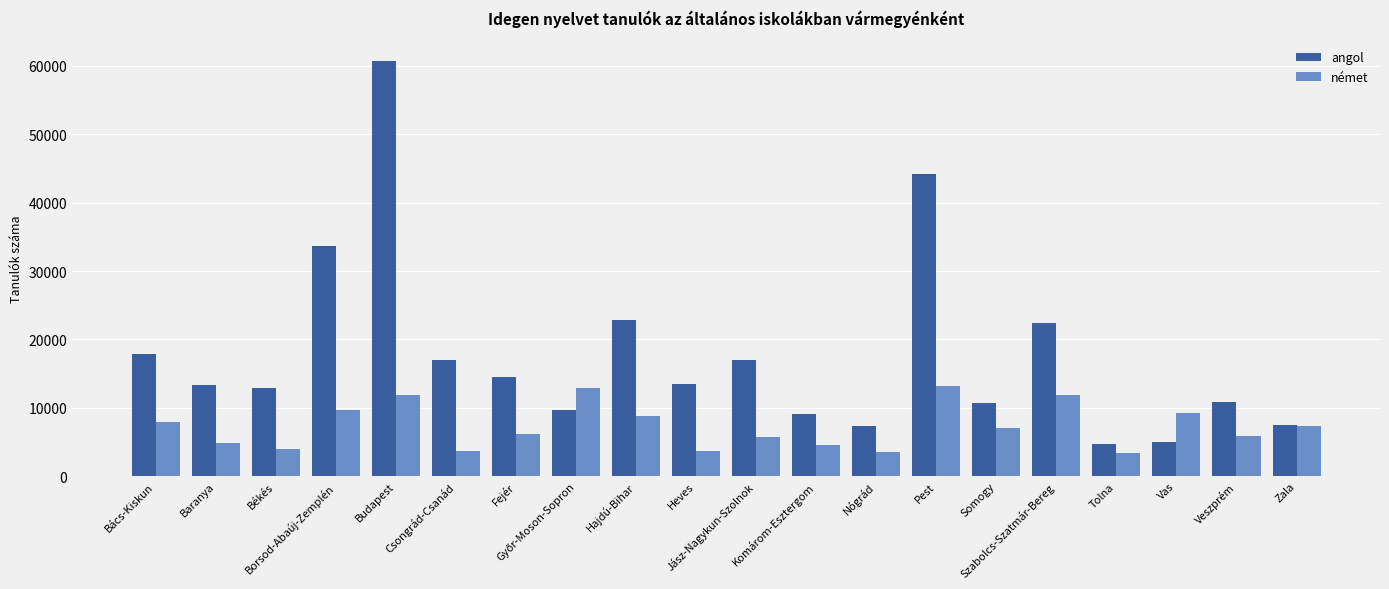

Rank the series by their average value, from lowest to highest.

német, angol